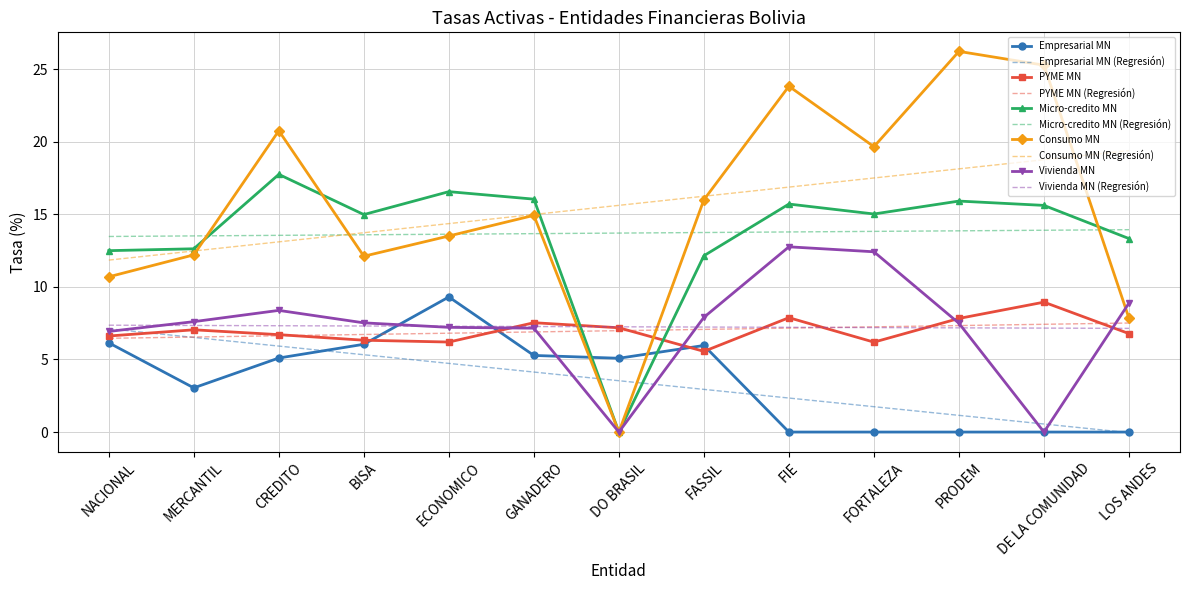

What is the maximum value for Micro-credito MN (Regresión)?

13.9